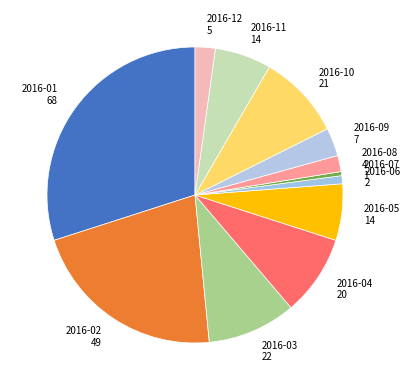

How many segments does this pie chart have?

12